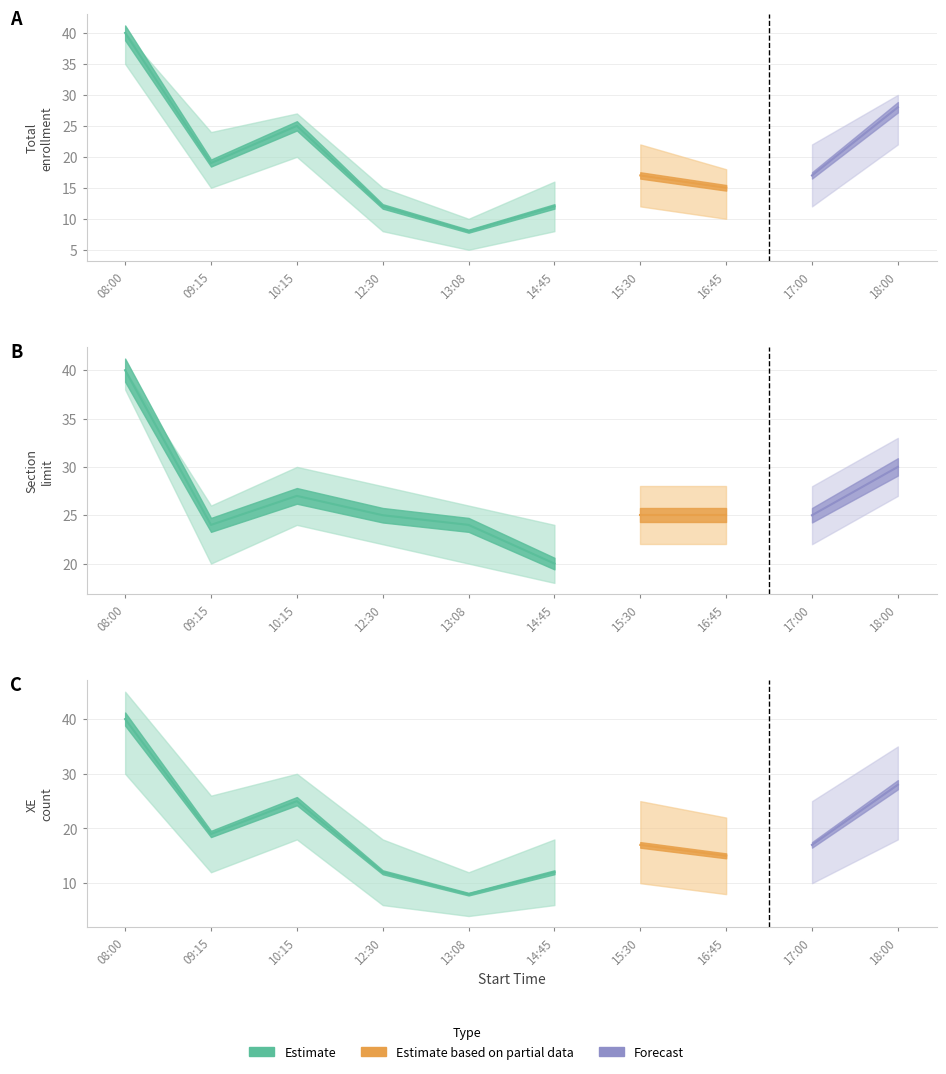

At which label does XE COUNT first exceed 17?

08:00